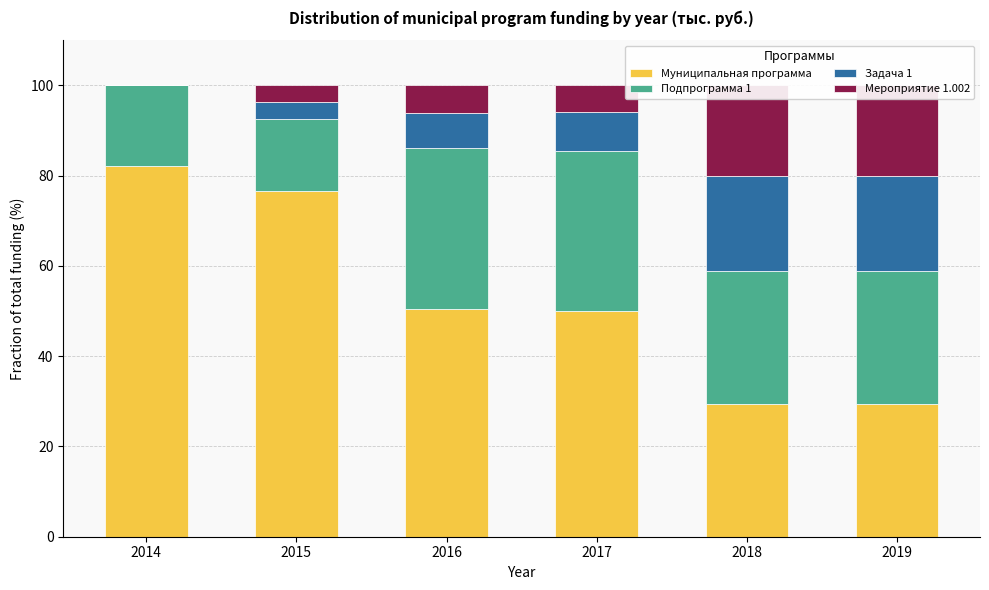

Which series has the widest spread of values?

Муниципальная программа